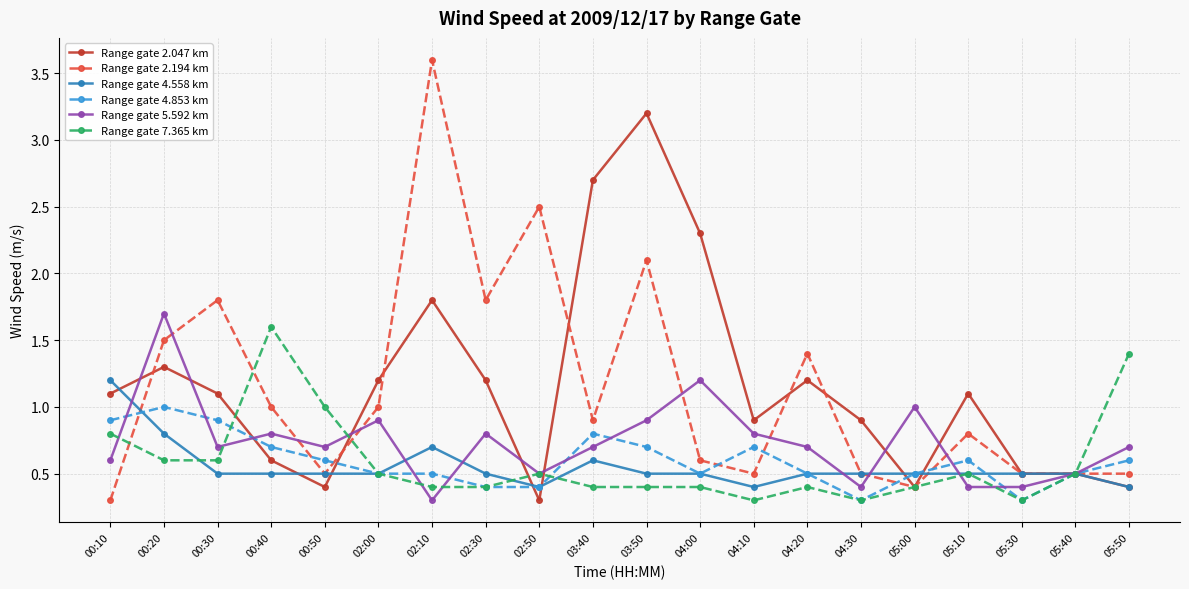

At which category does Range gate 5.592 km reach its first local peak?

00:20